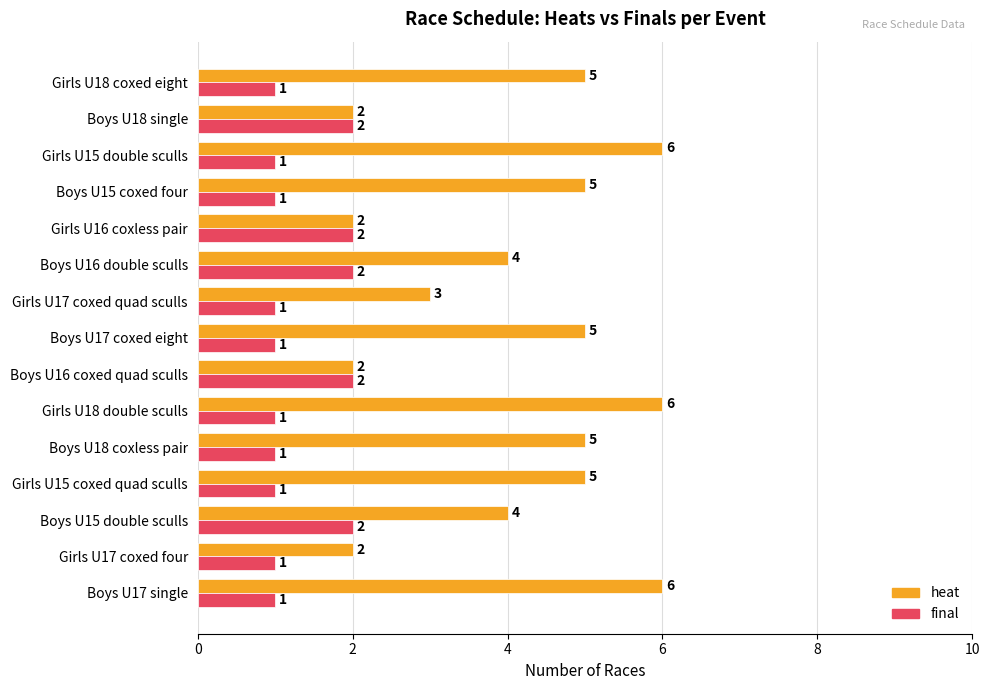

What is the minimum value for heat?

2